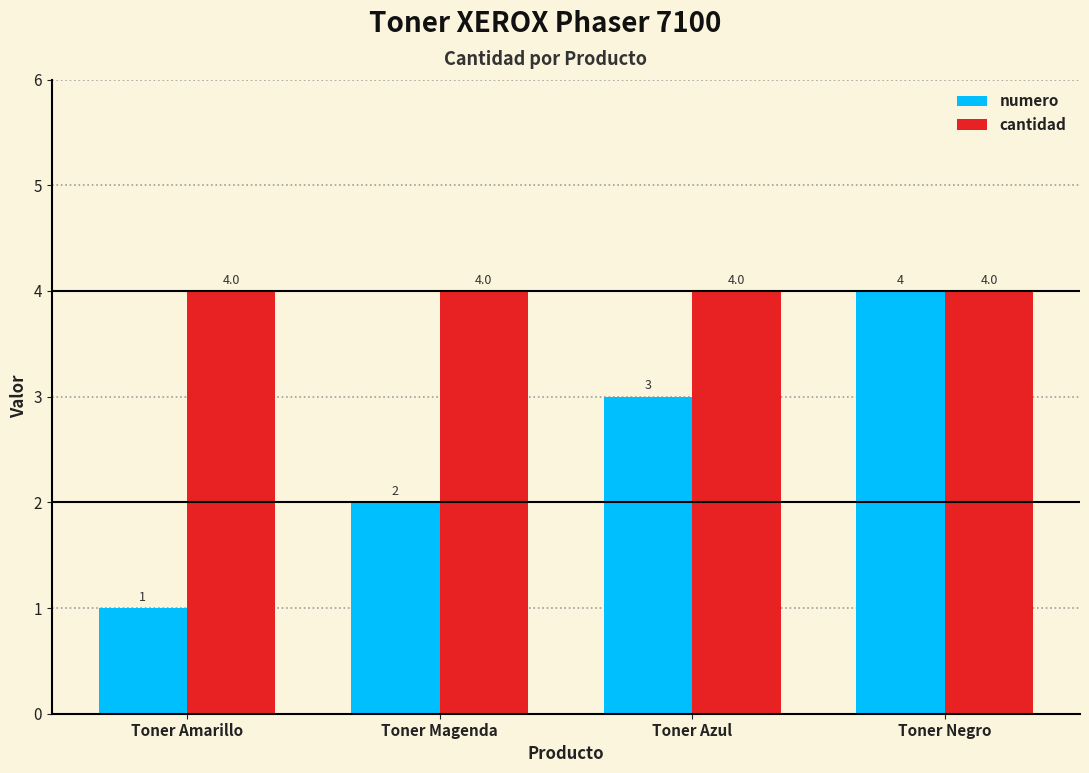

What is the lowest value of the cantidad series?

4